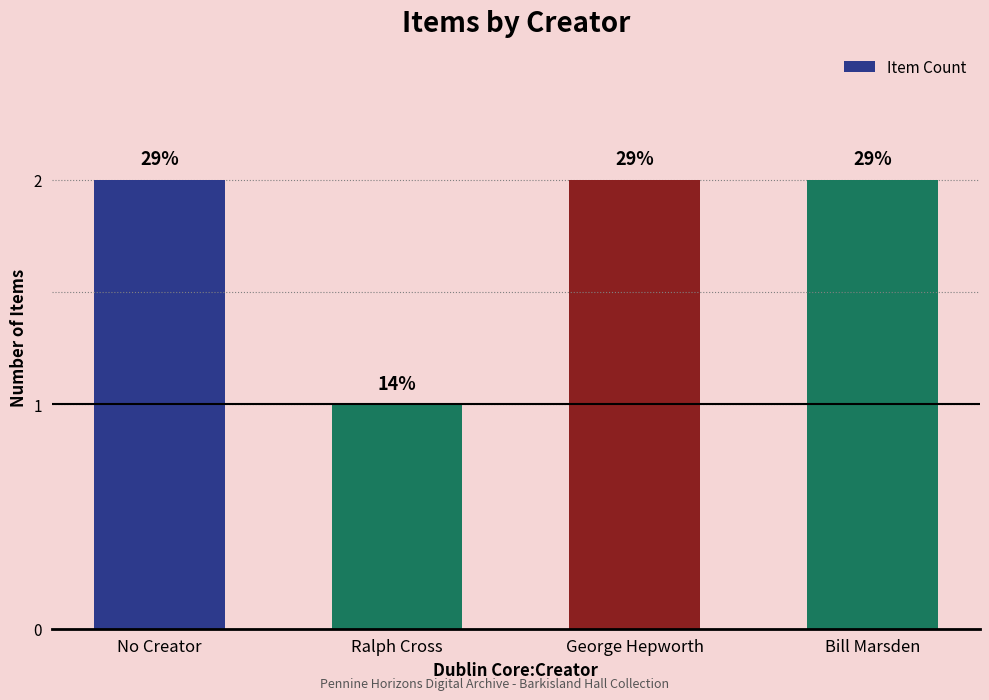

Are the bars horizontal?

No